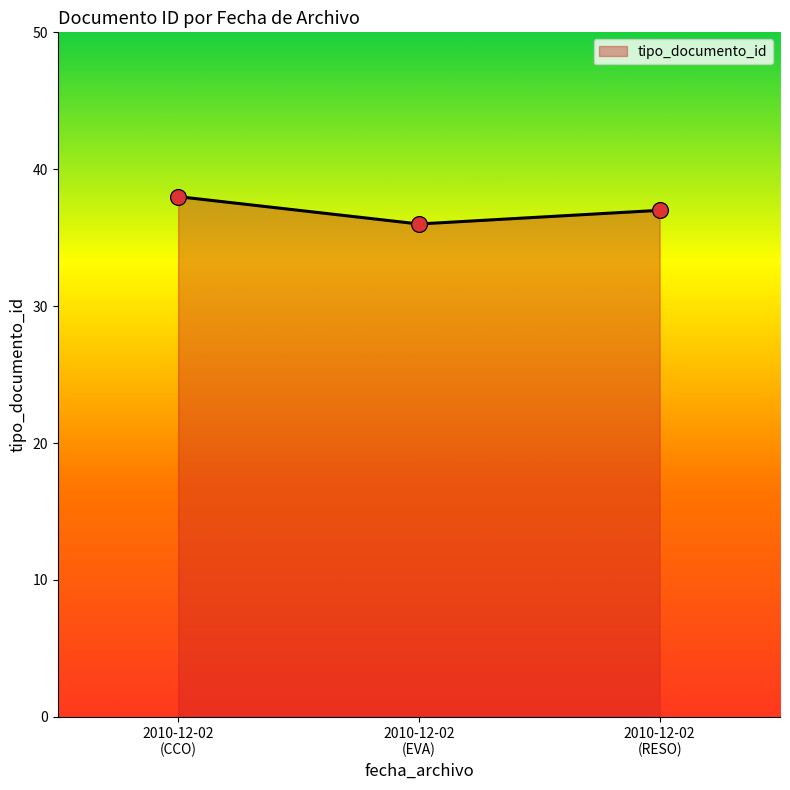

Which has a higher value, 2010-12-02 (CCO) or 2010-12-02 (EVA)?

2010-12-02 (CCO)